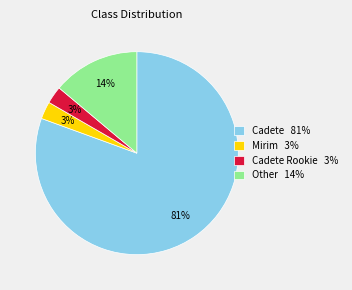

True or false: Other 14% accounts for 14% of the total.

True